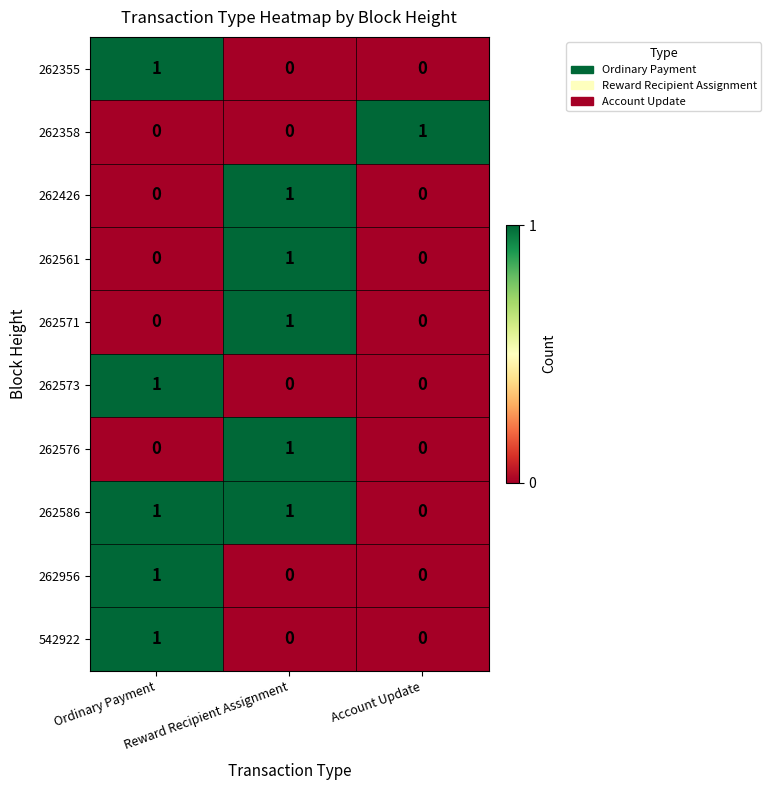

What is the difference between the highest and lowest values at Account Update?

1